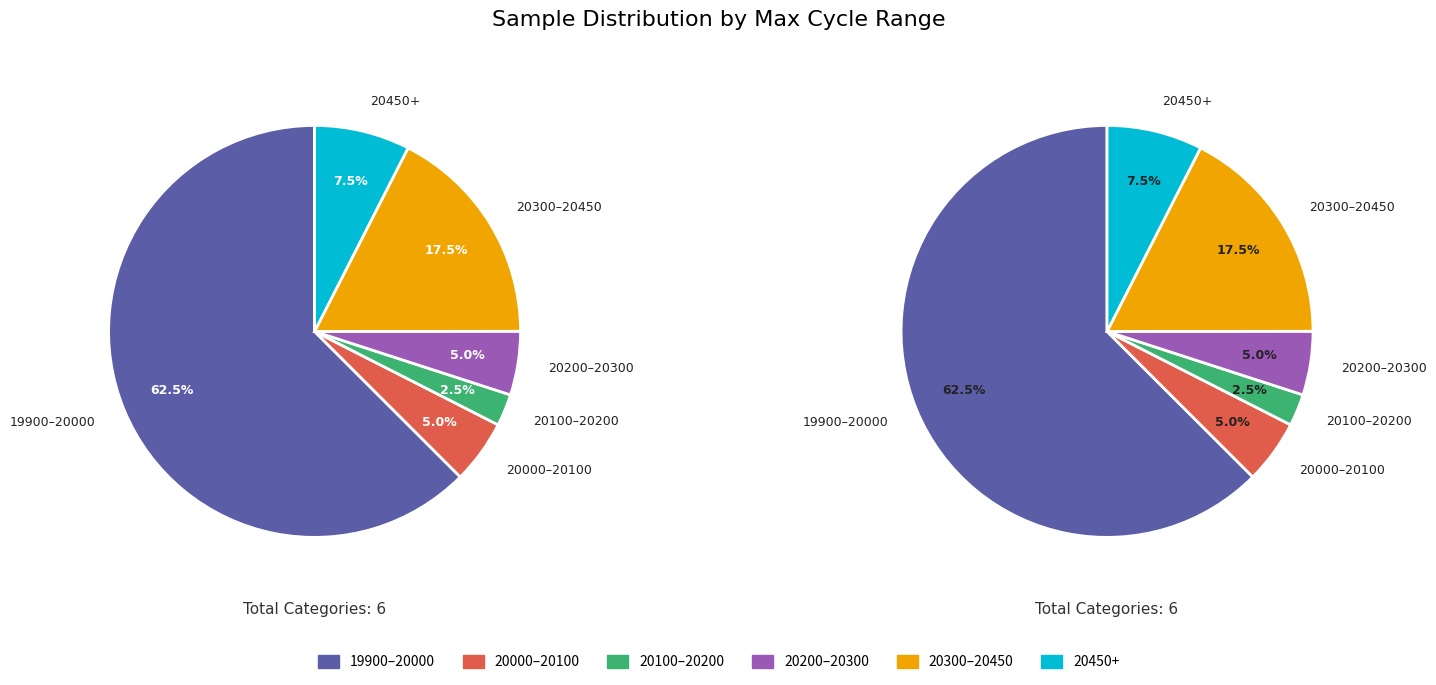

Is the sum of 7 and 13 greater than half?

No